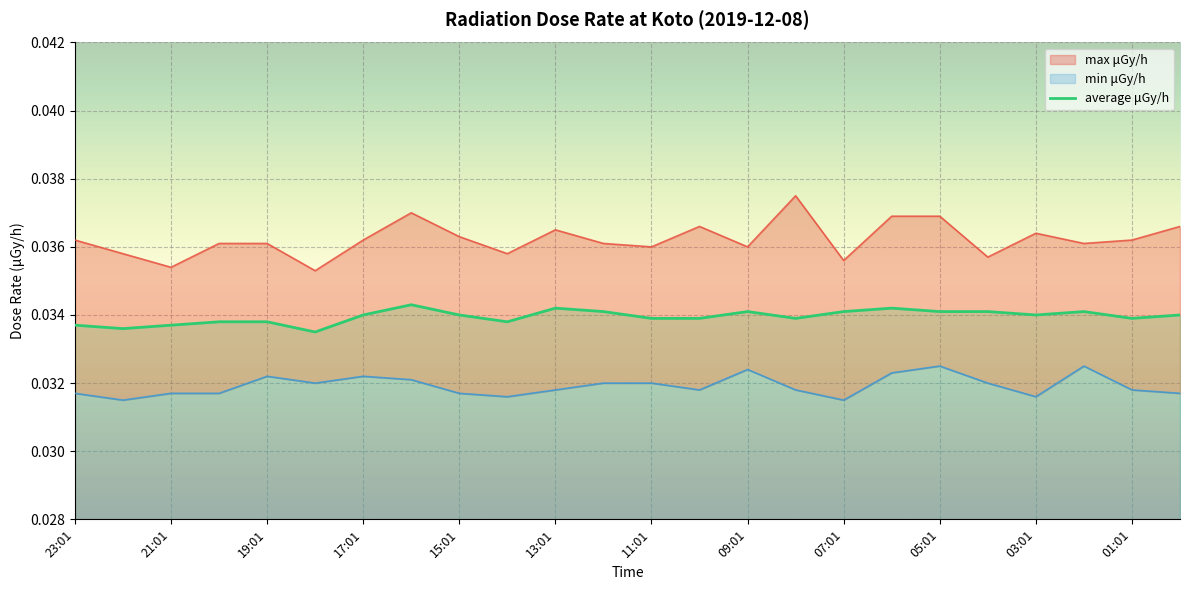

Which series has the largest total across all categories?

max μGy/h